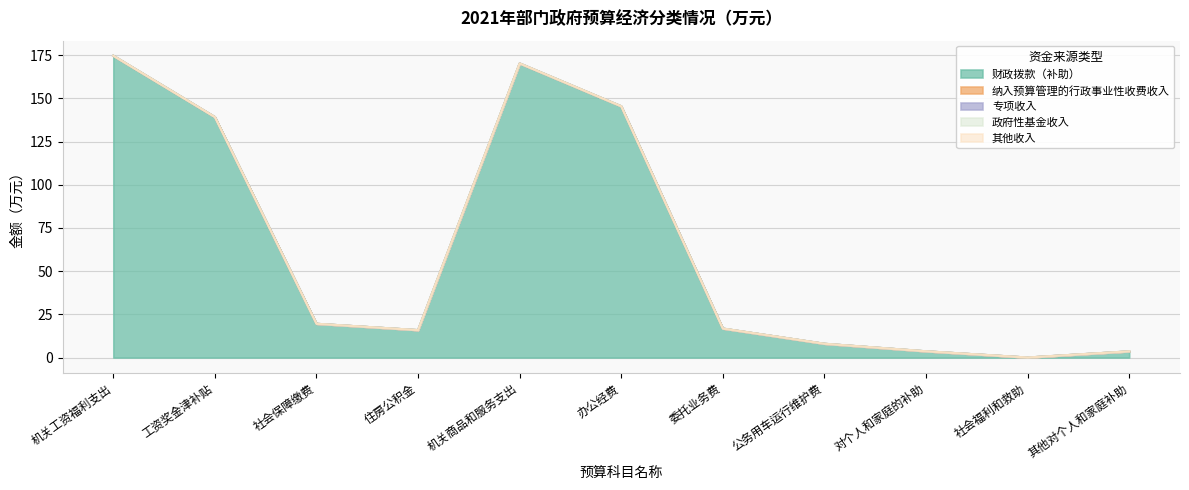

Between 住房公积金 and 社会福利和救助, which series saw the biggest shift?

财政拨款（补助）